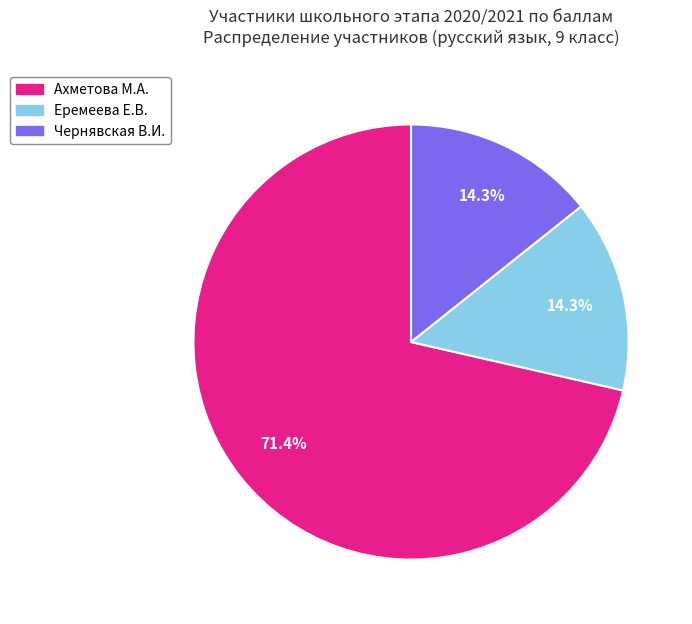

Is it true that Еремеева Е.В. is 5% of the pie?

False